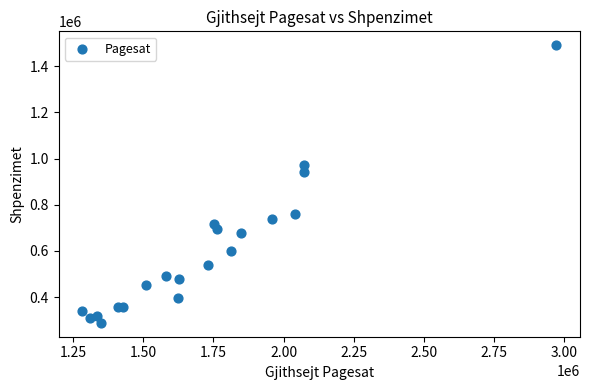

What Y value in the scatter plot is closest to 890029?

942316.2